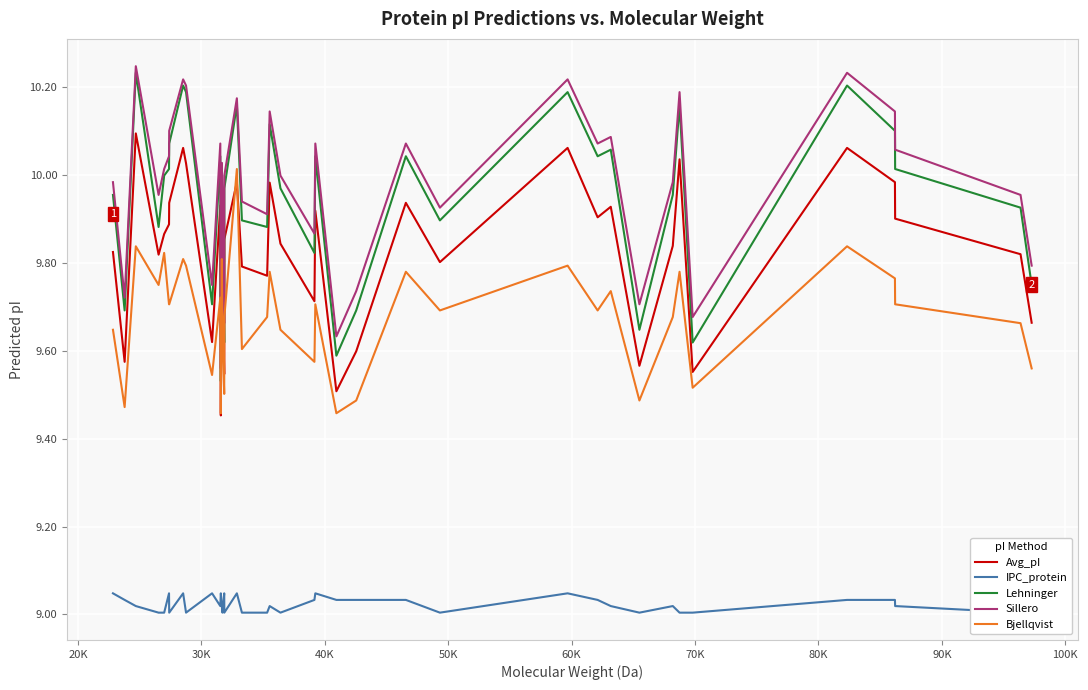

How many series are shown in this chart?

5